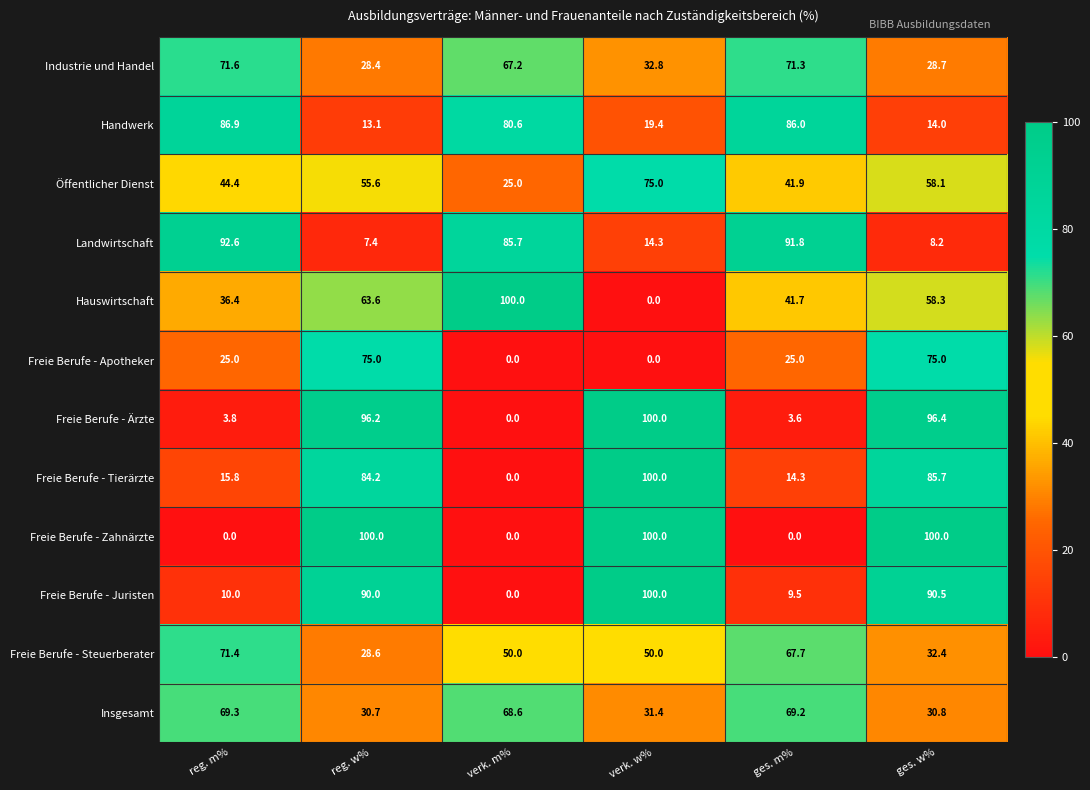

What is the average value of the Freie Berufe - Steuerberater series?

50.0